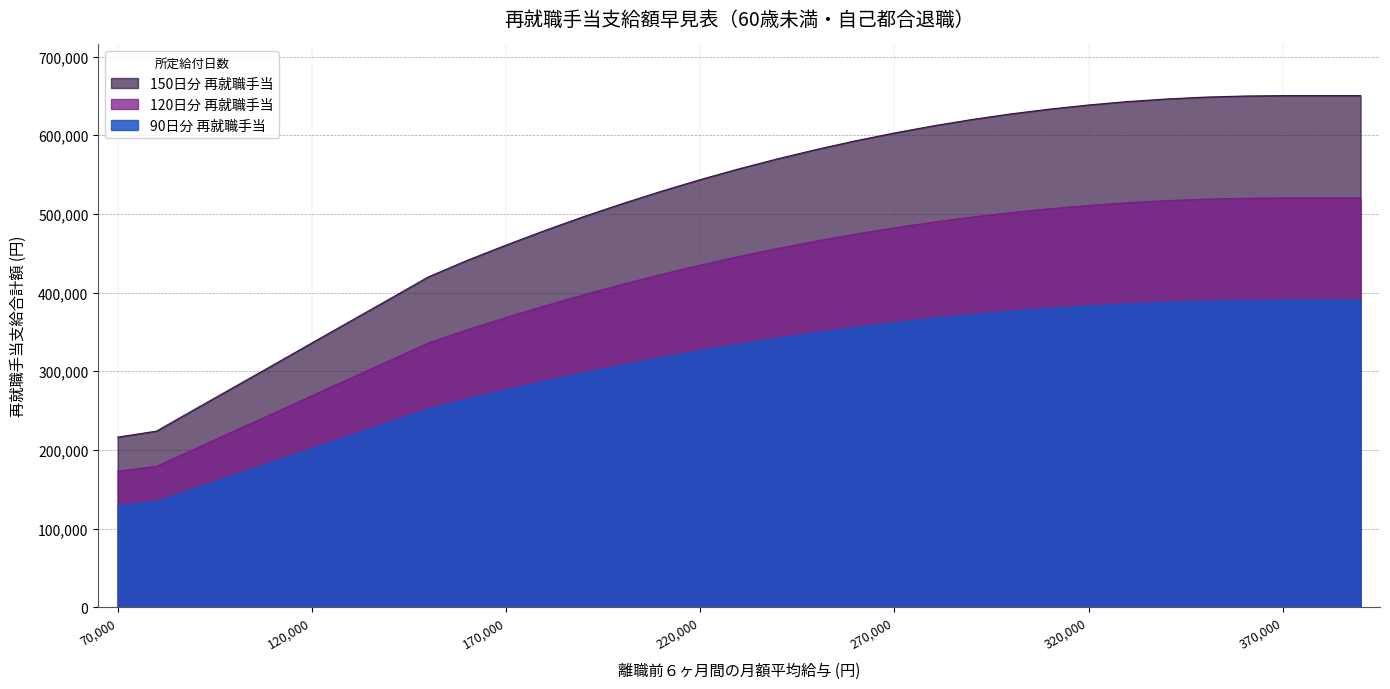

The value of 120日分 再就職手当 at 320000 is 510888. True or false?

True